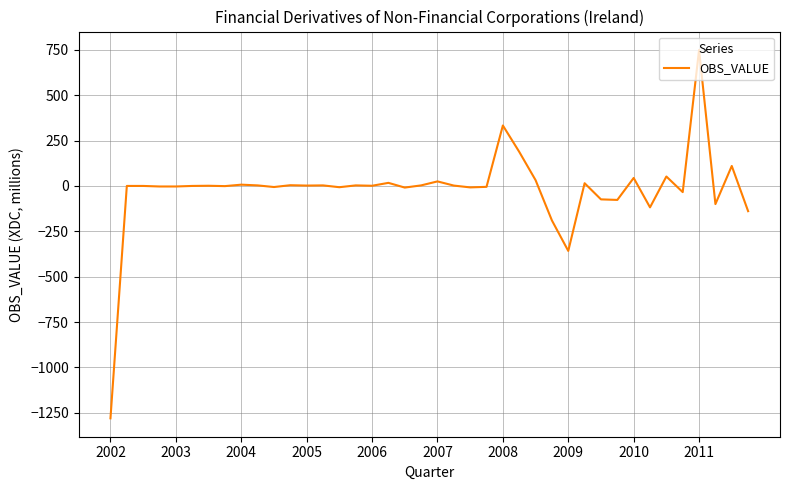

What is the difference between the maximum and minimum values?

2029